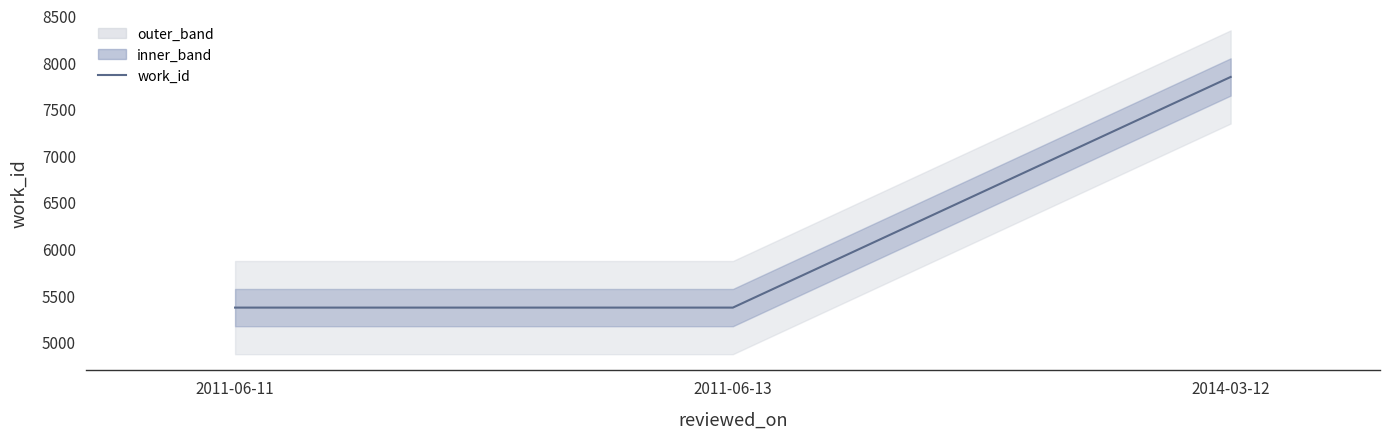

Which has a higher value, 2011-06-13 or 2014-03-12?

2014-03-12